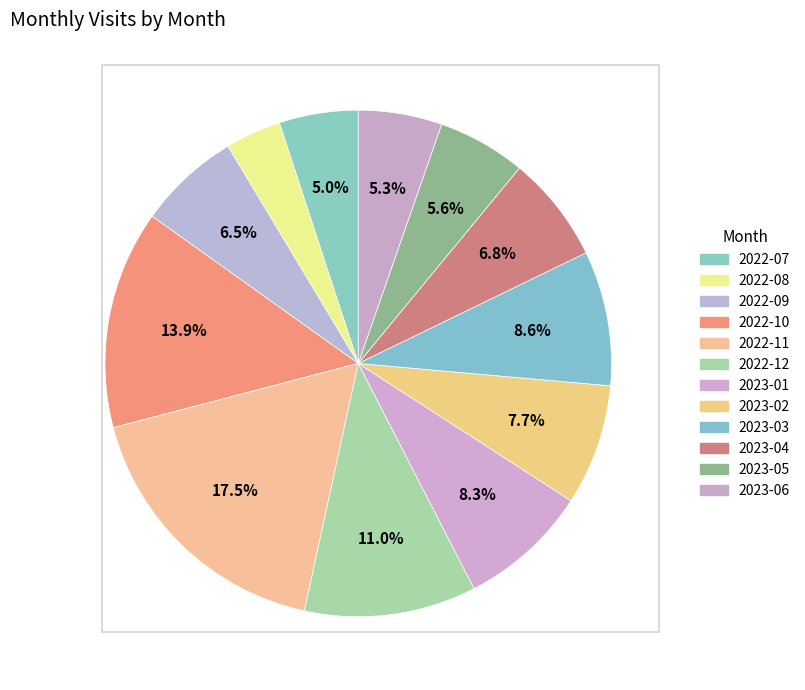

What percentage do 2022-08 and 2022-11 together represent?

21.1%